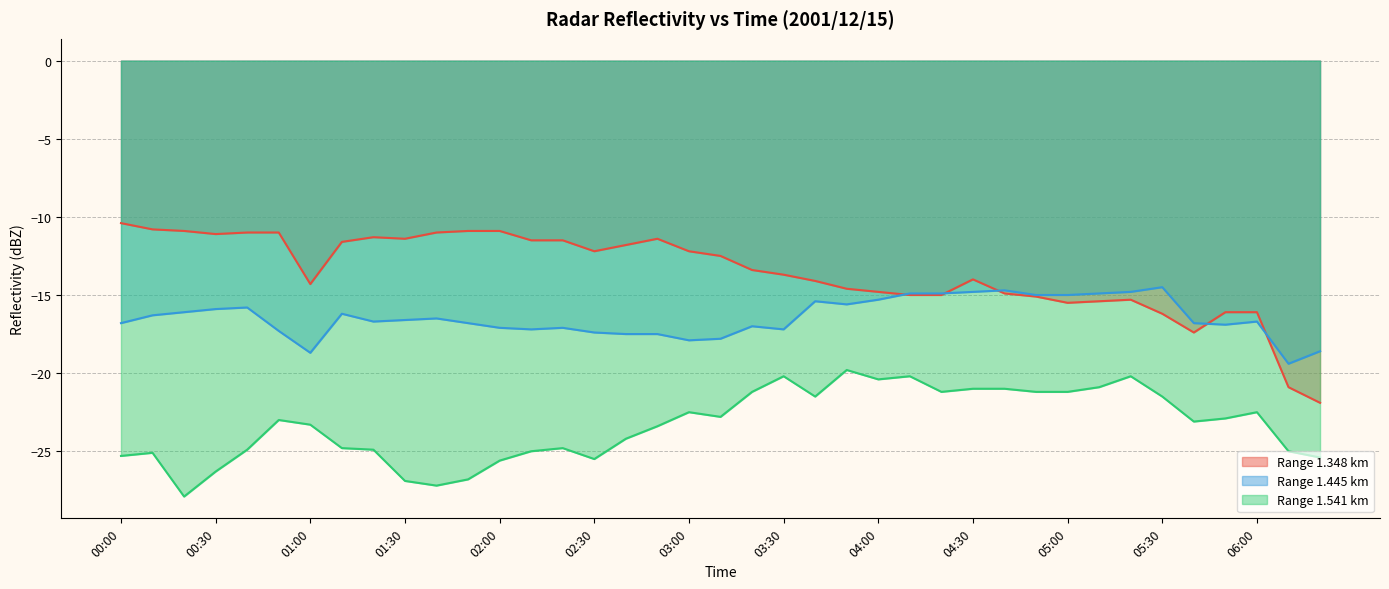

What is the spread (max minus min) of values at 03:30?

6.5